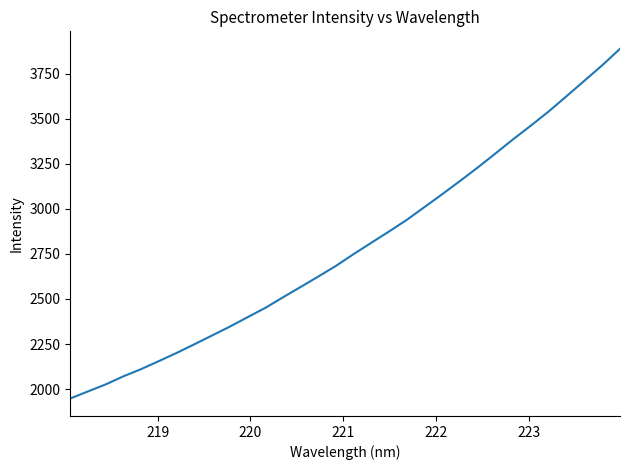

What is the smallest value displayed?

1947.6